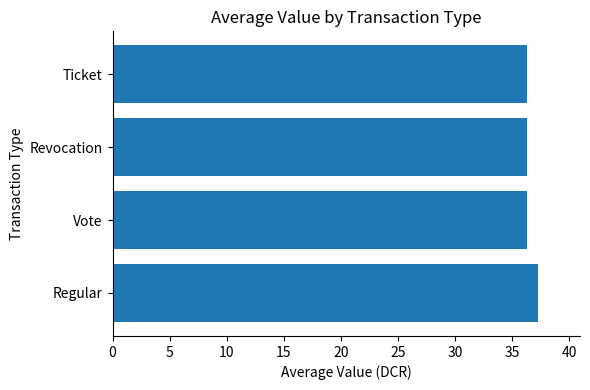

How many categories are shown in the chart?

4